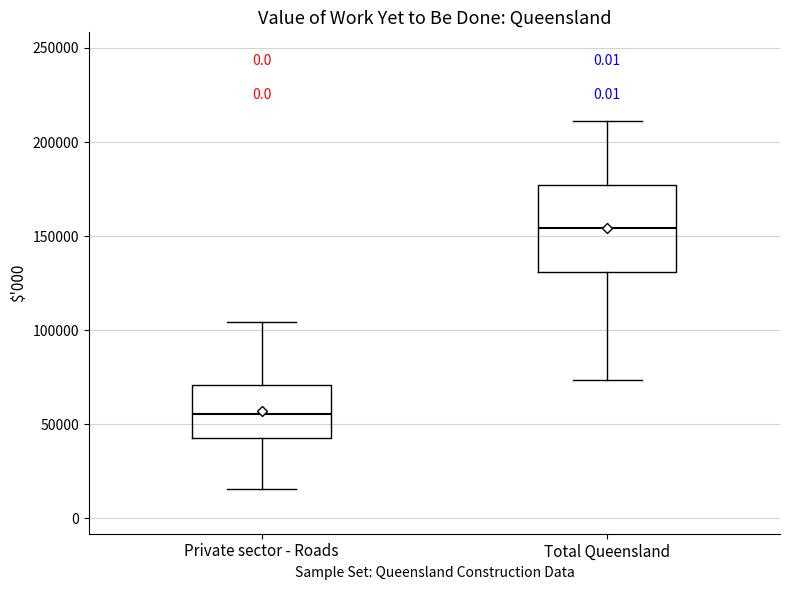

Reading left to right, read every box against the y-axis: the position of its median line, the range the box covers, and the ends of its whiskers. The values are not printed on the chart, so give them approximately, as read against the axis.

Private sector - Roads: median 55000, box 45000 to 70000, whiskers 15000 to 105000
Total Queensland: median 155000, box 130000 to 175000, whiskers 75000 to 210000